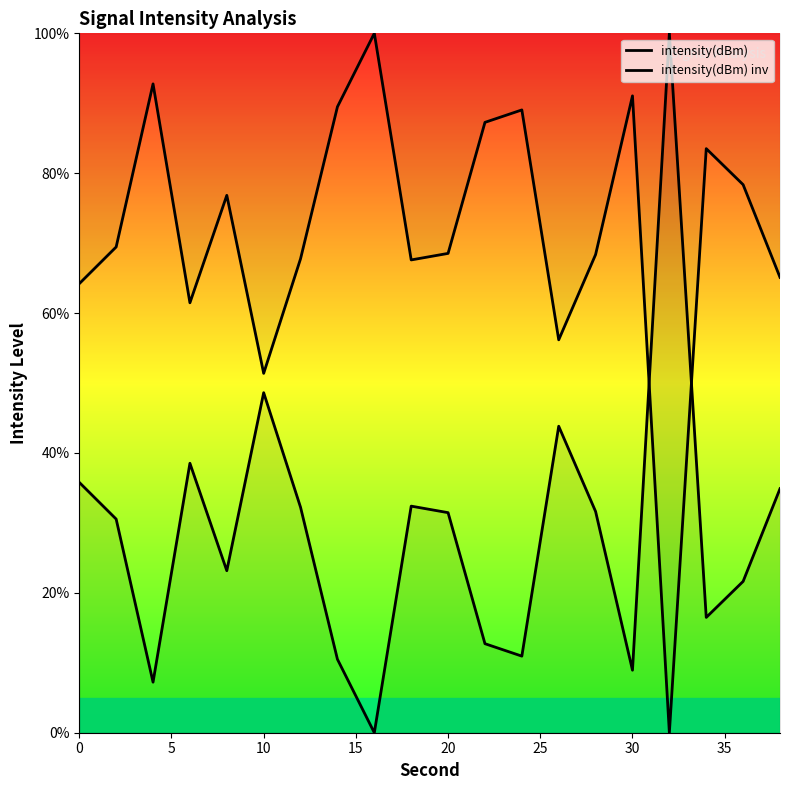

Which series has the largest total across all categories?

intensity(dBm) inv